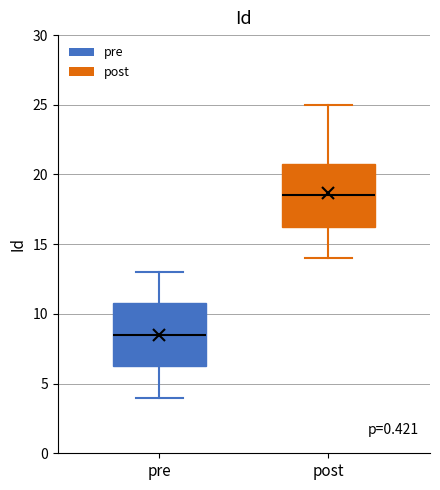

Reading left to right, read every box against the y-axis: the position of its median line, the range the box covers, and the ends of its whiskers. The values are not printed on the chart, so give them approximately, as read against the axis.

pre: median 8.5, box 6.5 to 11.0, whiskers 4.0 to 13.0
post: median 18.5, box 16.5 to 21.0, whiskers 14.0 to 25.0